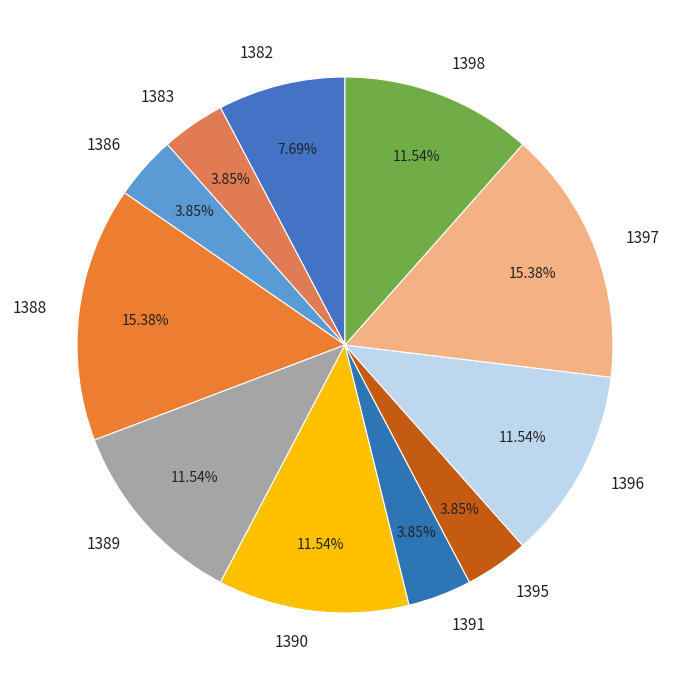

Is 1386 the majority of the pie?

No